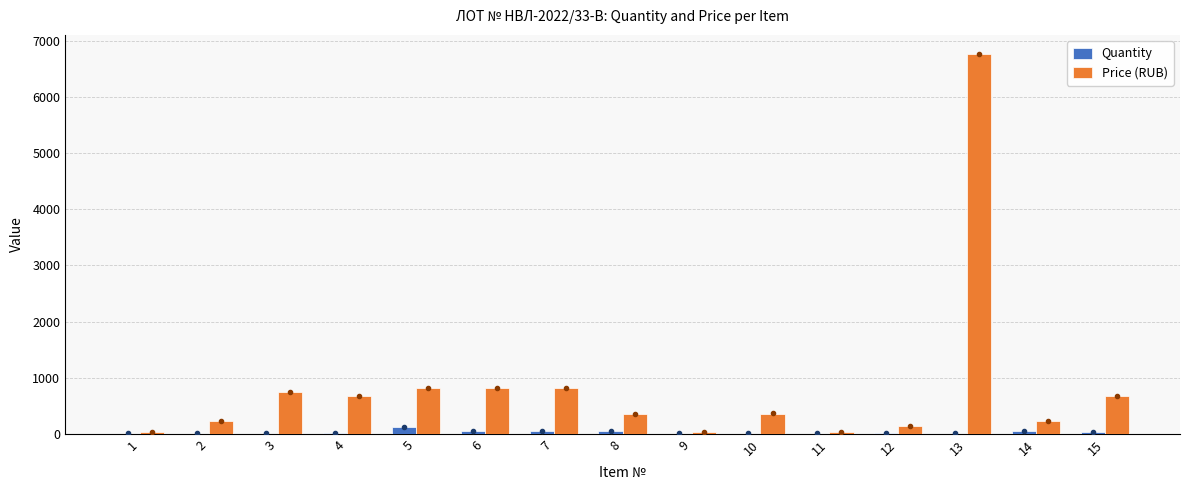

What is the sum of all Price (RUB) values?

12662.6